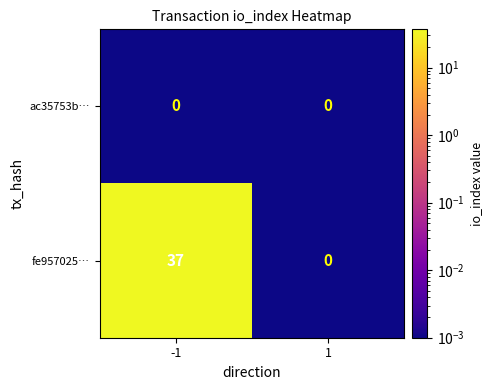

Count the number of data series in this chart.

2